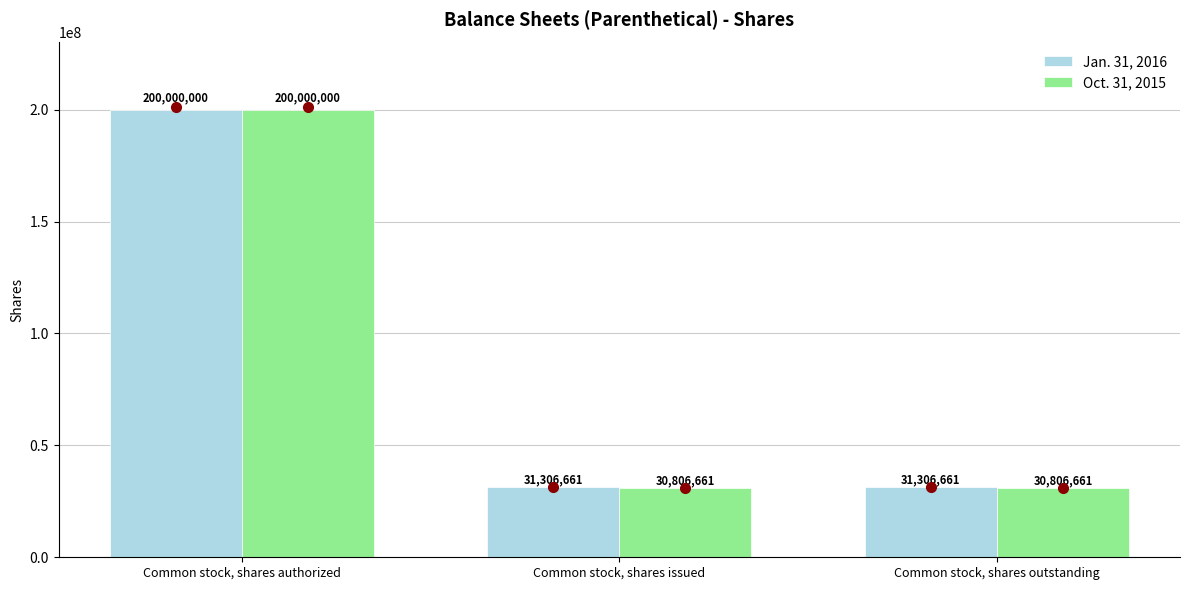

Which series has the largest total across all categories?

Jan. 31, 2016